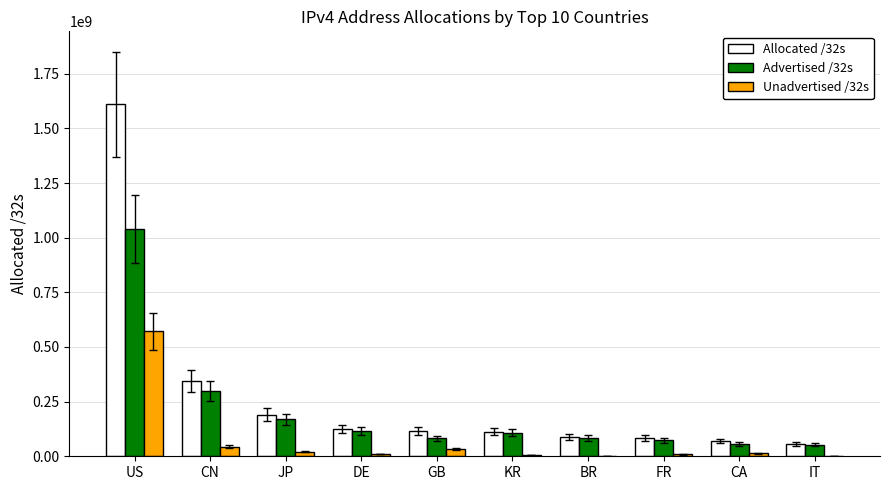

Which series changed the most between US and CN?

Allocated /32s